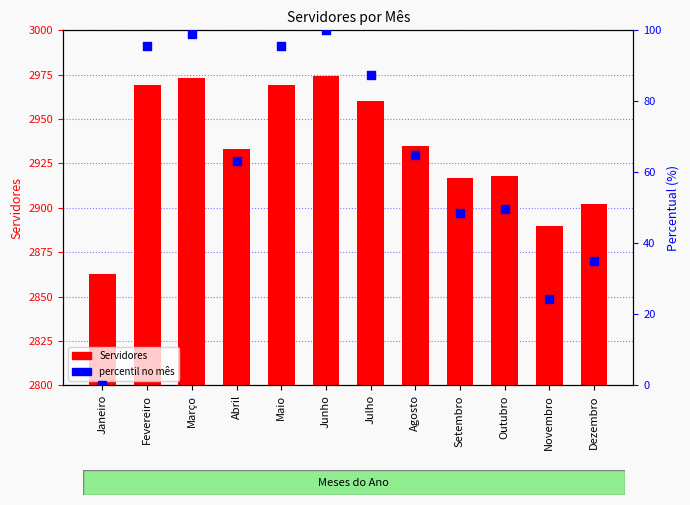

Is the value of Servidores at Maio greater than the value of percentil no mês at Fevereiro?

Yes